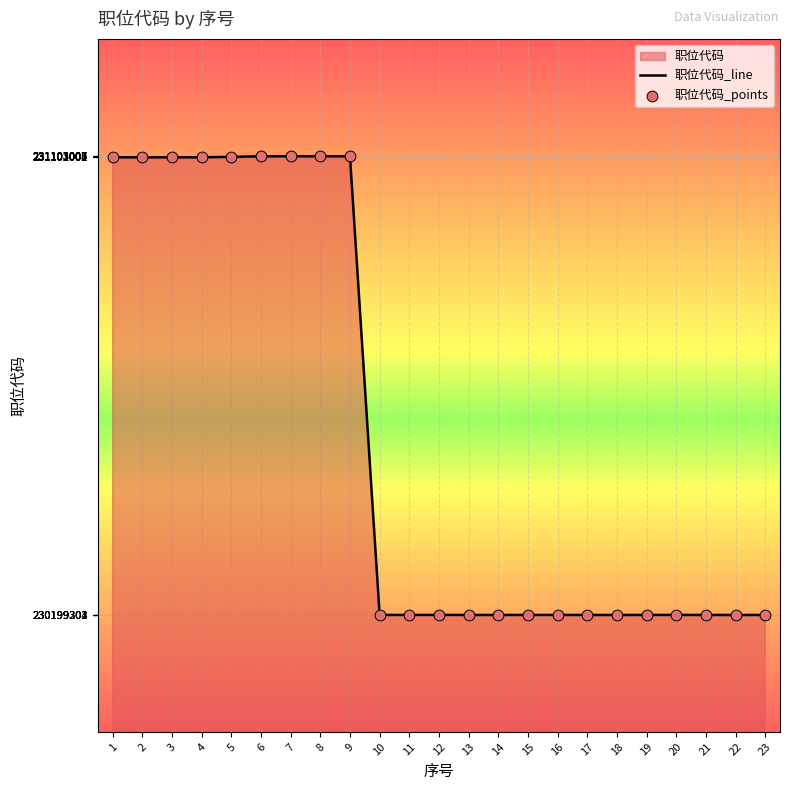

Is the value of 职位代码_line at 3 greater than the value of 职位代码_points at 2?

No